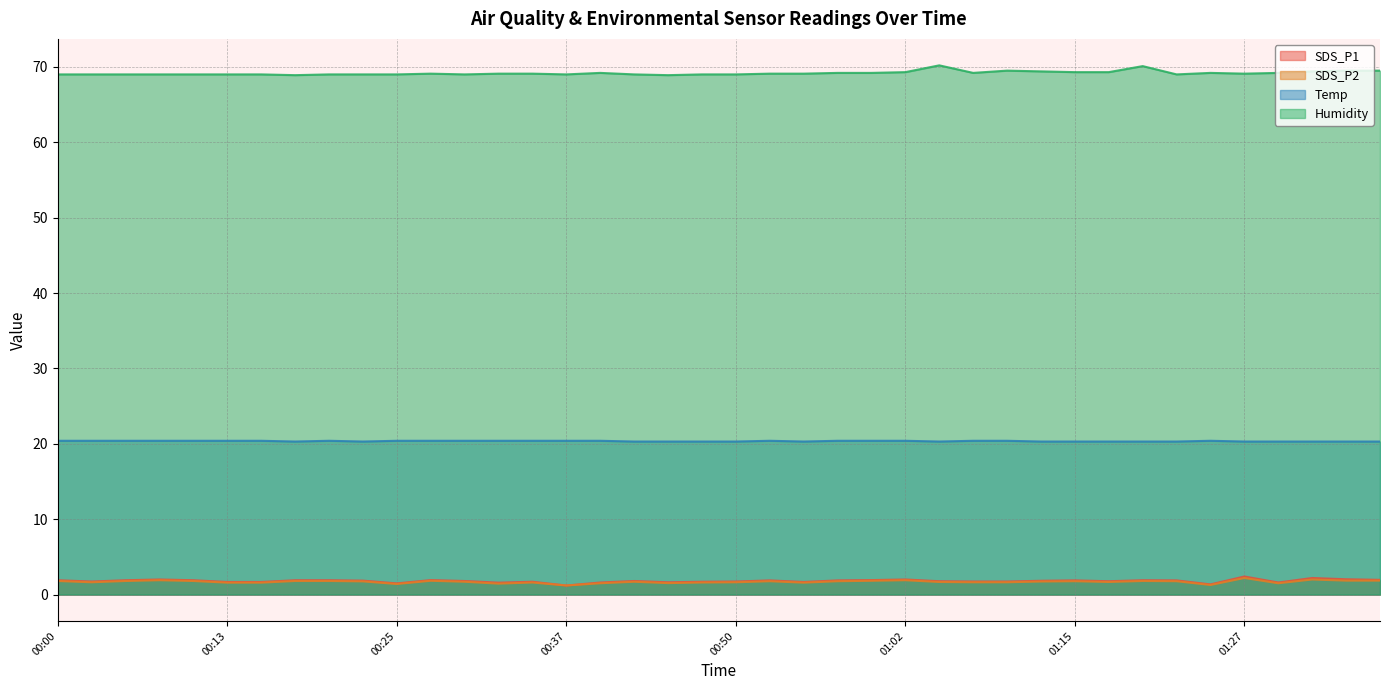

What is the difference between the Humidity values at 01:12 and 01:02?

0.1